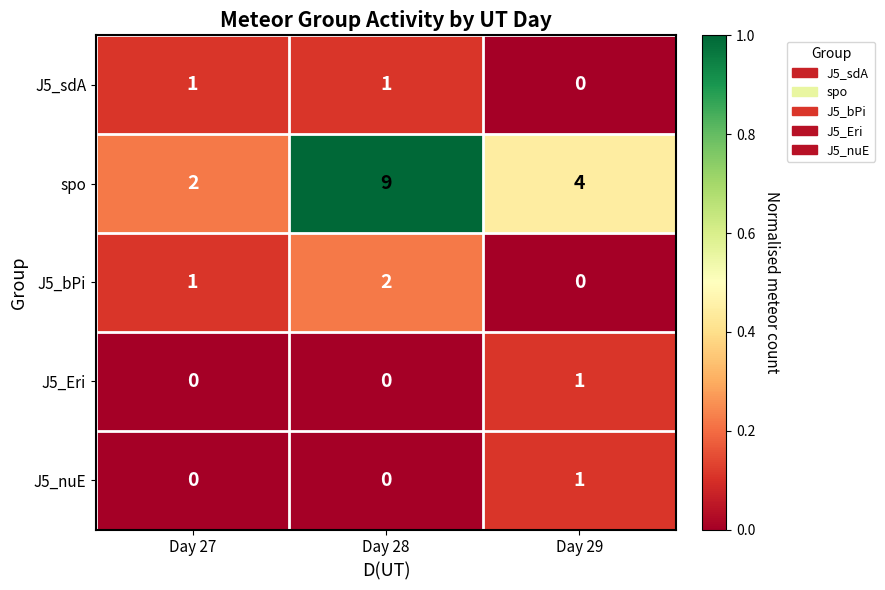

Rank the categories by J5_bPi value from lowest to highest.

Day 29, Day 27, Day 28